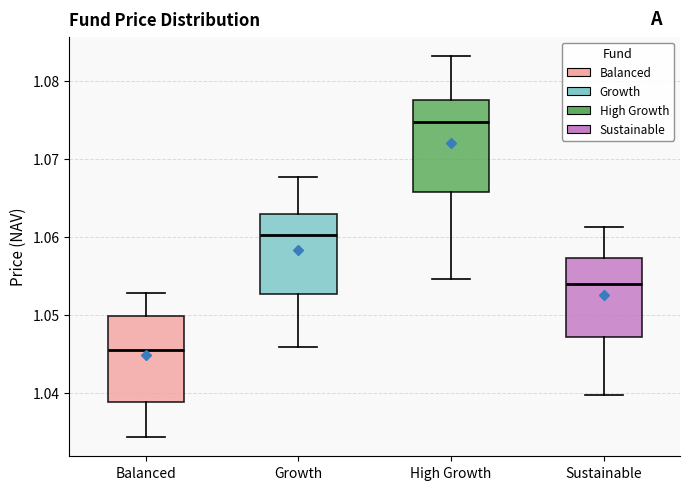

Reading left to right, transcribe this box plot: for each box, give where its median line is, the range the box spans, and where its two whiskers end, as read against the y-axis. The values are not printed on the chart, so give them approximately, as read against the axis.

Balanced: median 1.045, box 1.039 to 1.050, whiskers 1.034 to 1.053
Growth: median 1.060, box 1.053 to 1.063, whiskers 1.046 to 1.068
High Growth: median 1.075, box 1.066 to 1.078, whiskers 1.055 to 1.083
Sustainable: median 1.054, box 1.047 to 1.057, whiskers 1.040 to 1.061